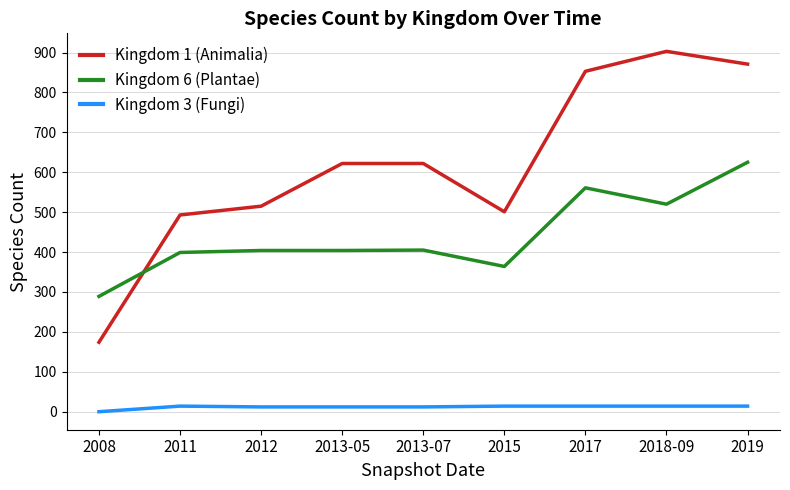

Which series has the widest spread of values?

Kingdom 1 (Animalia)